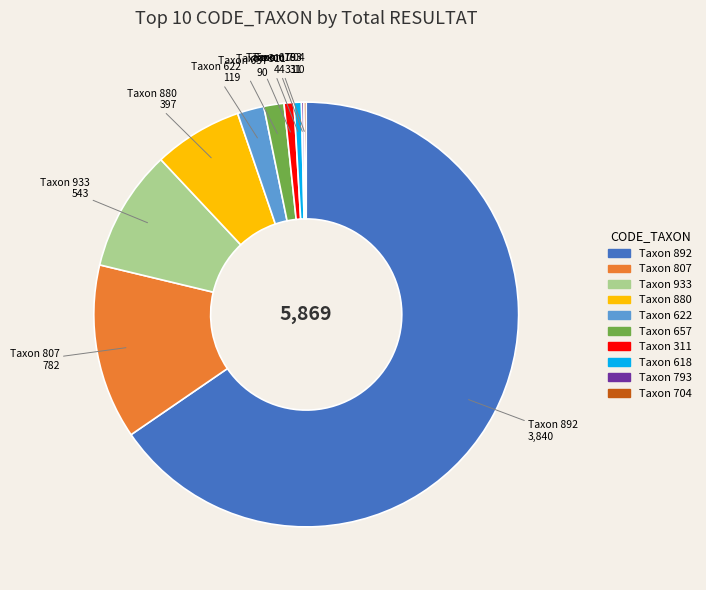

Combined, do Taxon 311 and Taxon 618 account for over 50%?

No